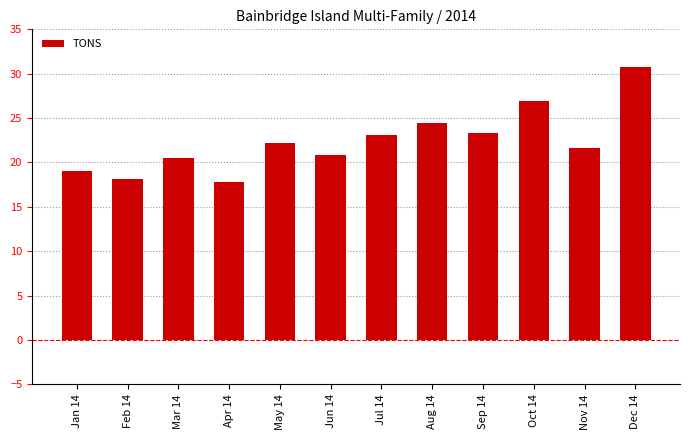

Are the bars horizontal?

No